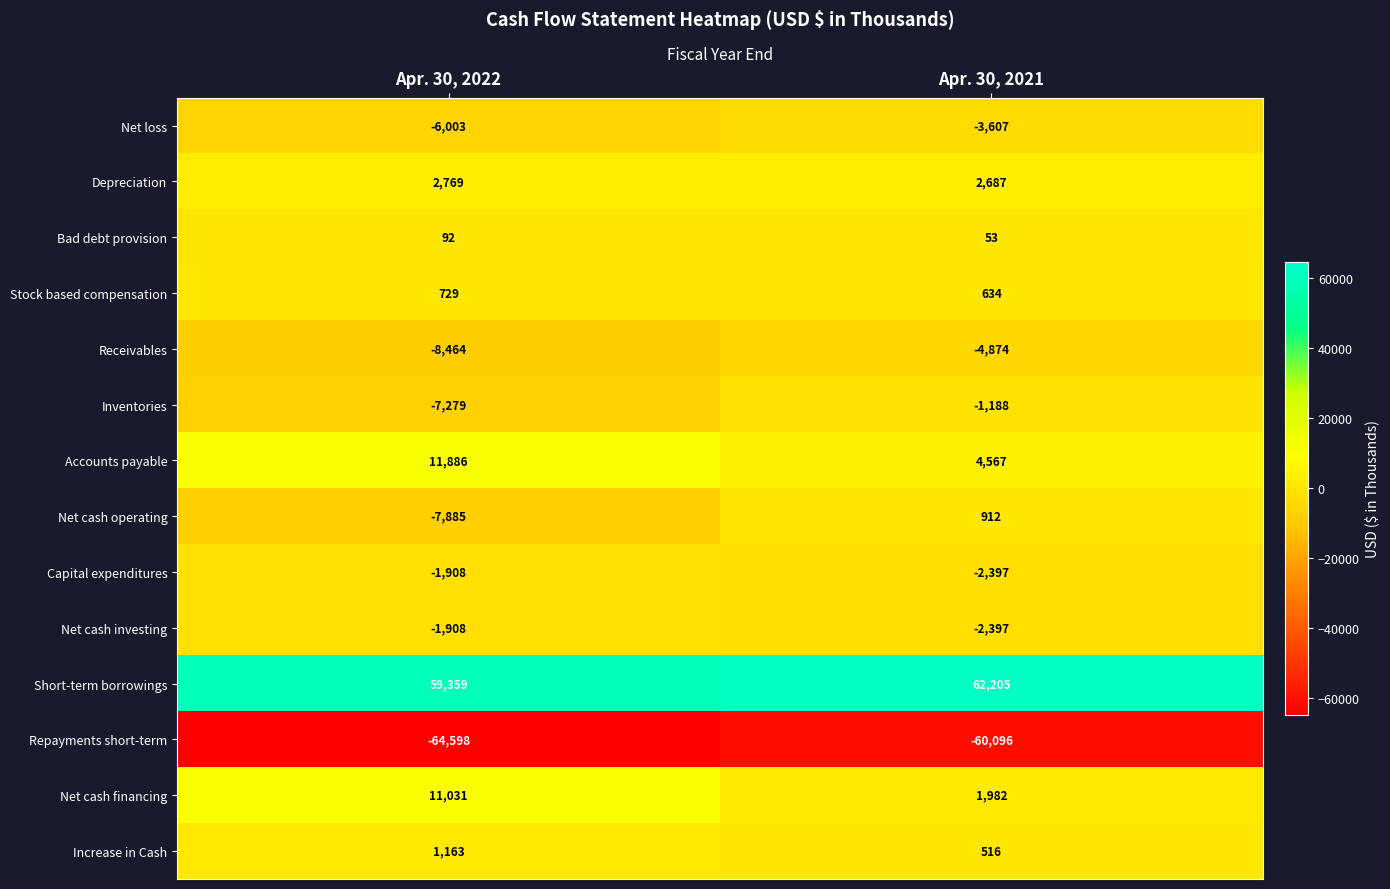

What is the sum of the Capital expenditures values at Apr. 30, 2021 and Apr. 30, 2022?

-4305